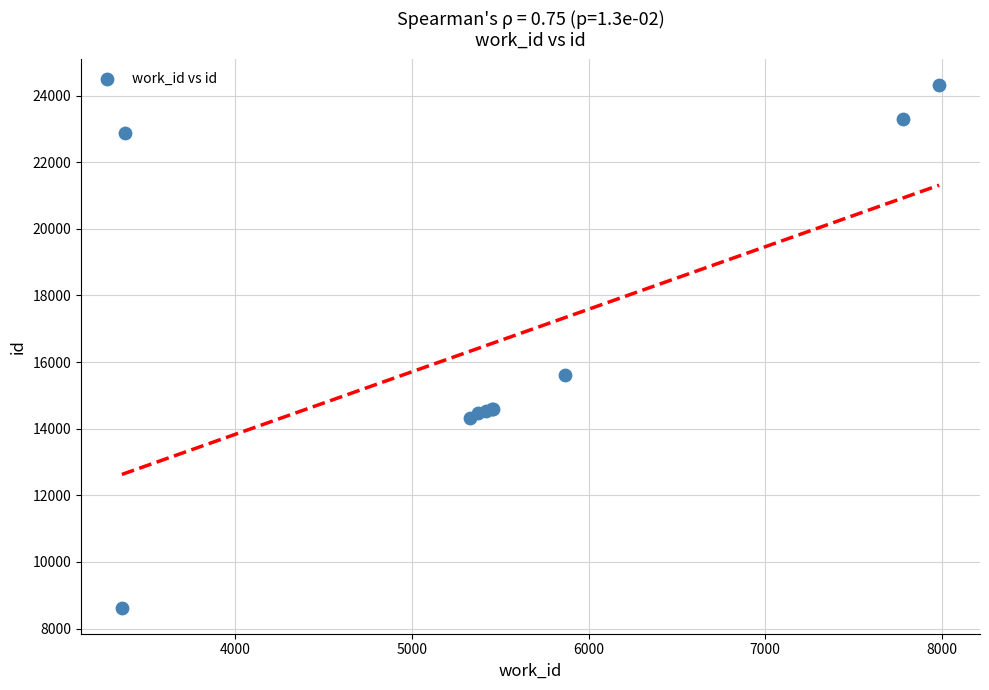

What Y value in the scatter plot is closest to 16466?

15598